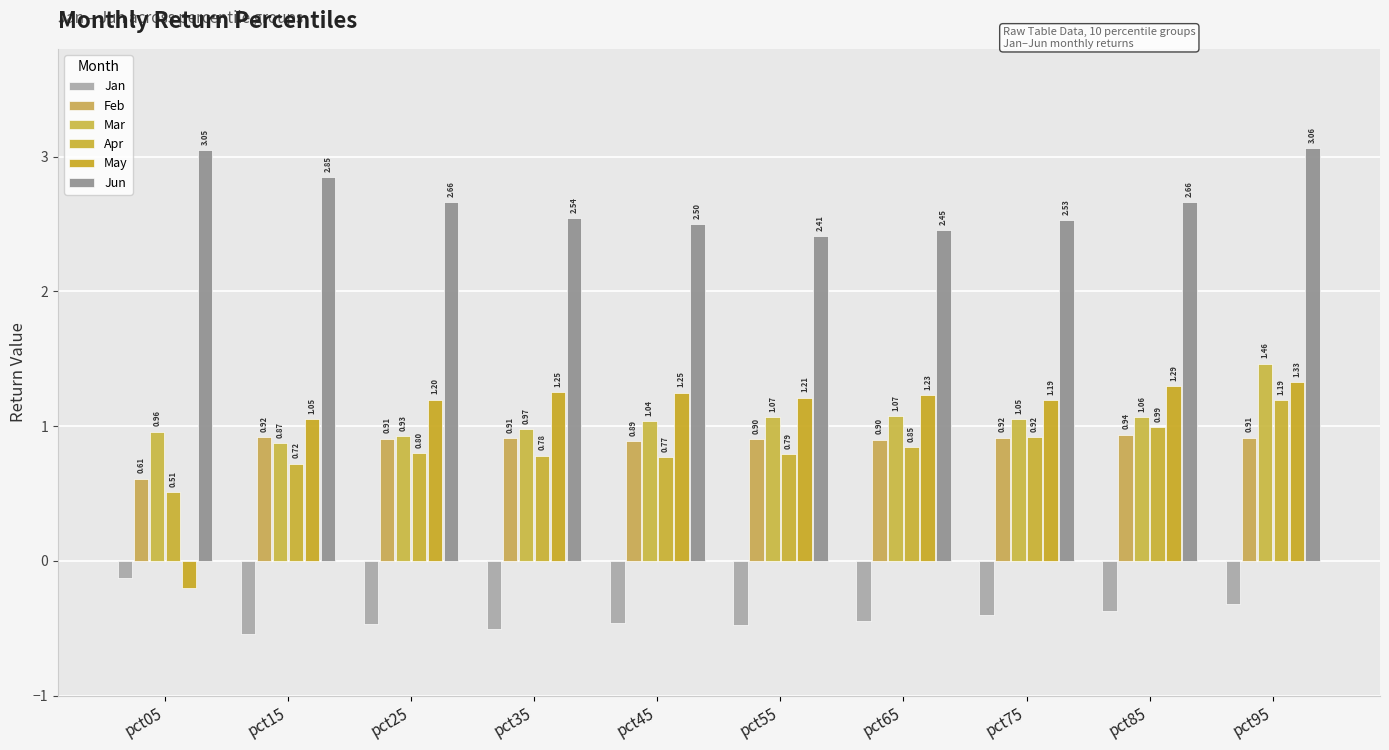

At which label does May reach its minimum?

pct05